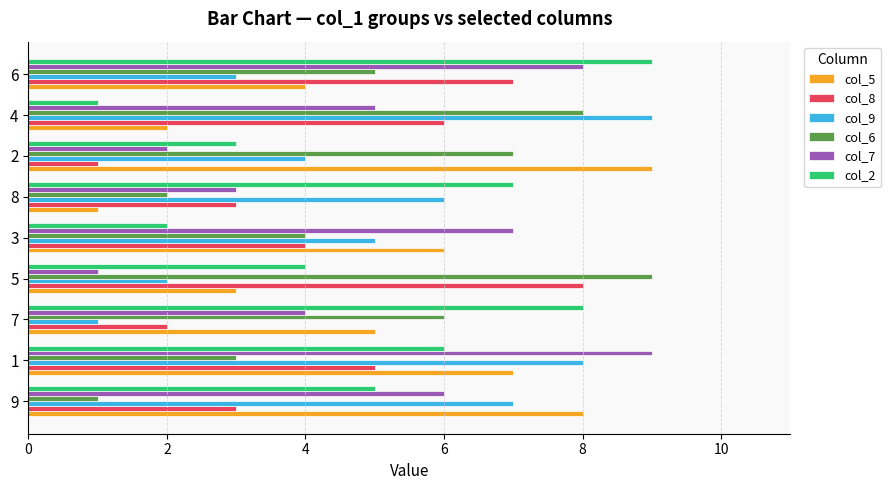

What is the total value across all series at 8?

22